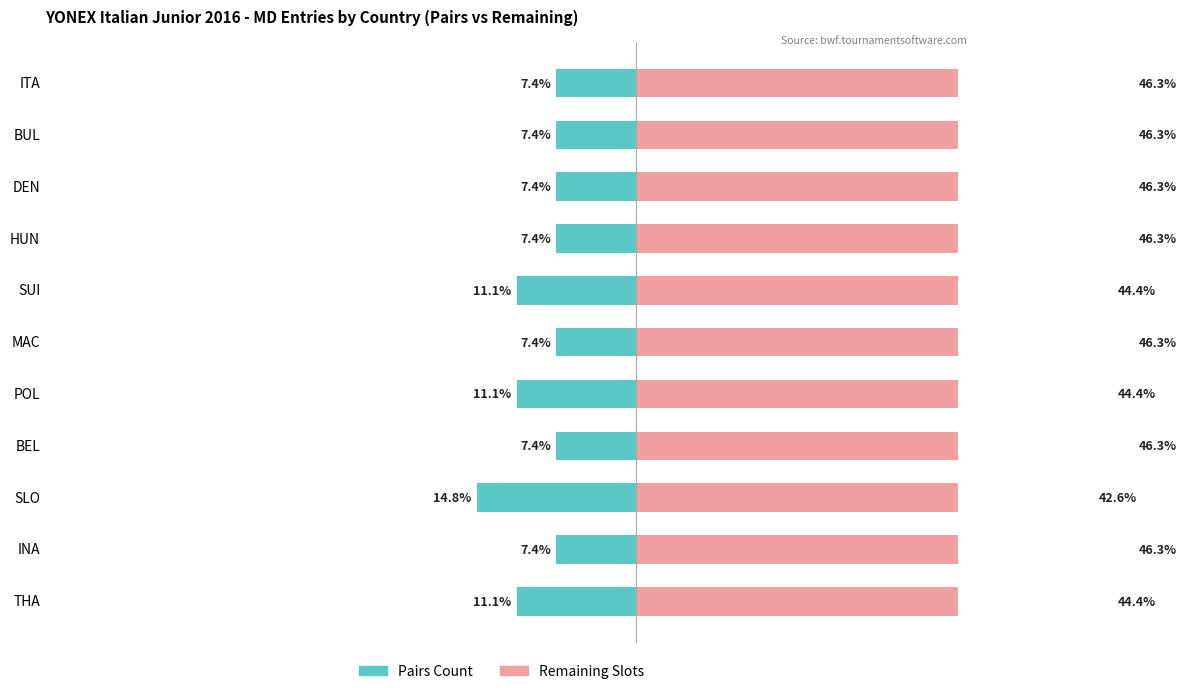

At SLO, list the series in order from smallest to largest.

Pairs Count, Remaining Slots